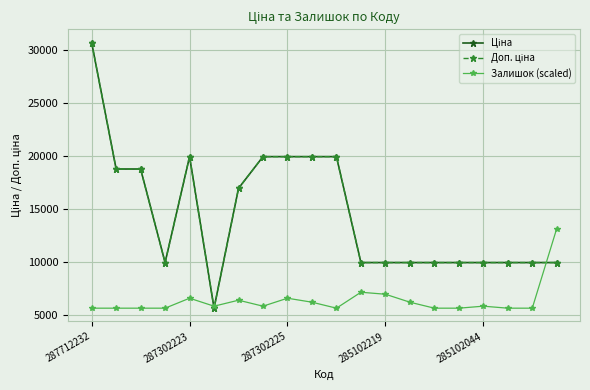

At which label does Залишок (scaled) reach its minimum?

287712232